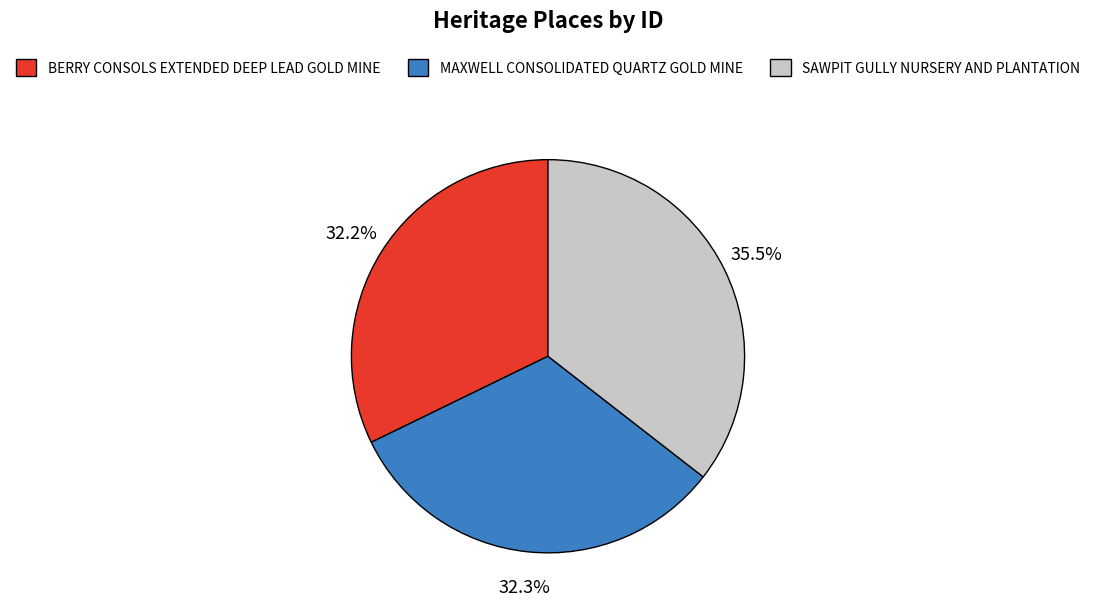

Which category has the biggest portion of the pie?

SAWPIT GULLY NURSERY AND PLANTATION